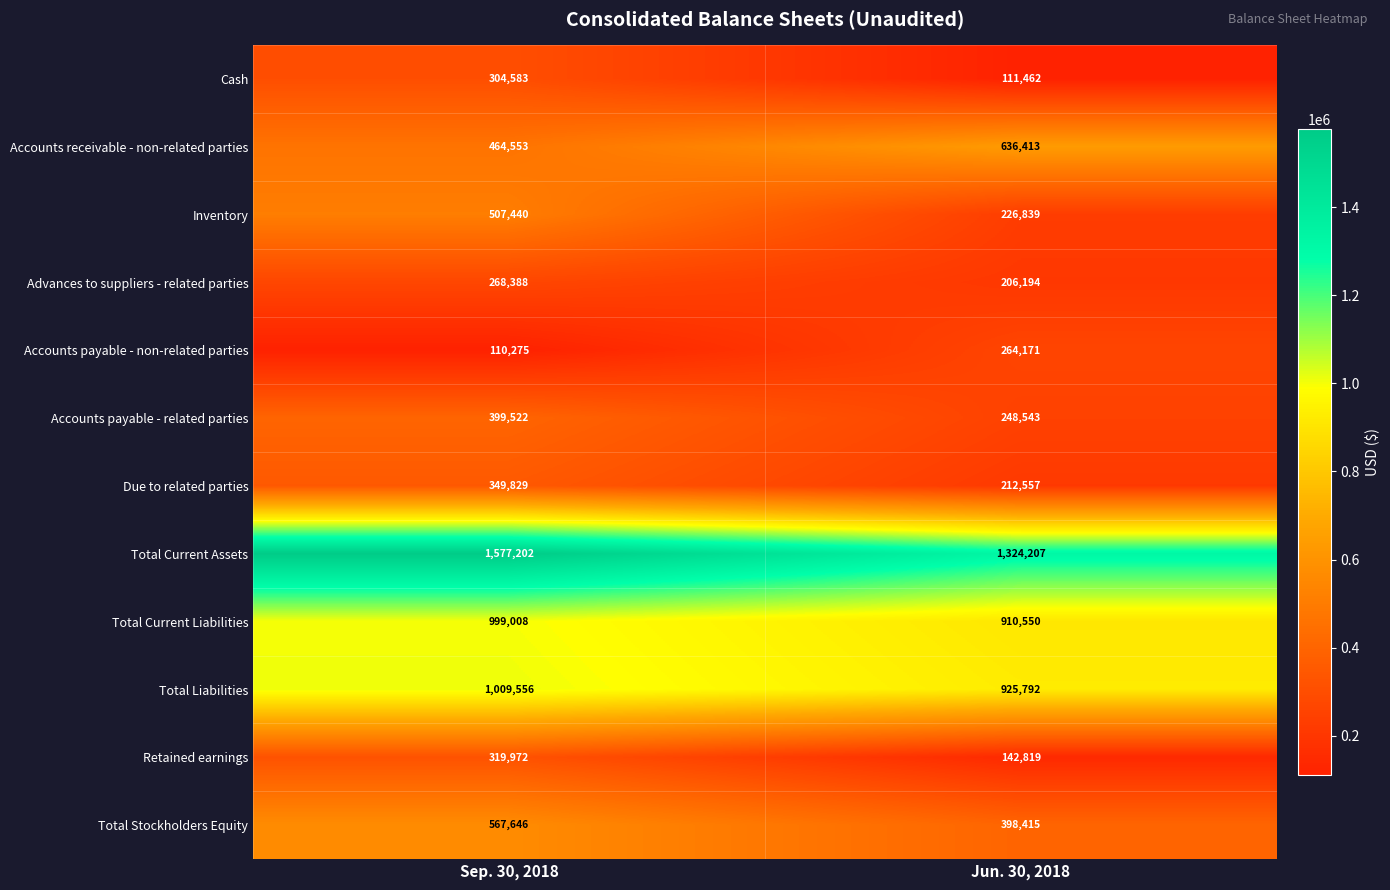

Which label corresponds to the largest value in the chart?

Sep. 30, 2018